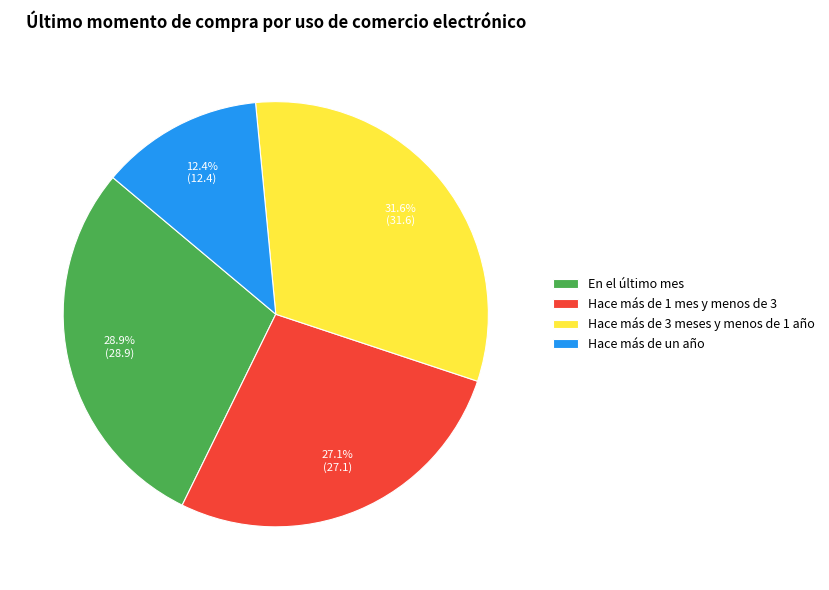

What percentage is NOT represented by Hace más de un año?

87.6%